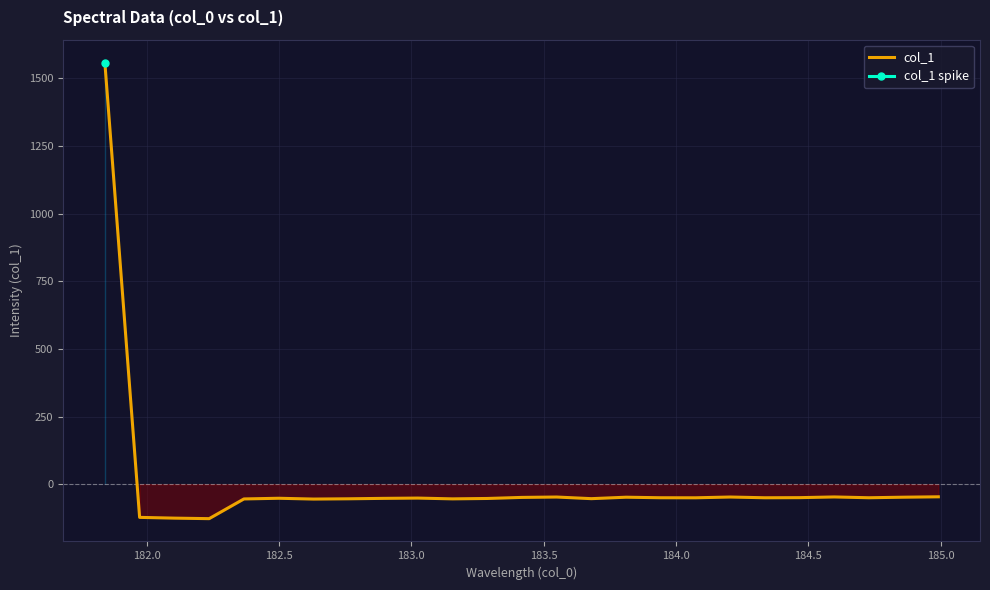

What is the highest value of the col_1 series?

1557.7